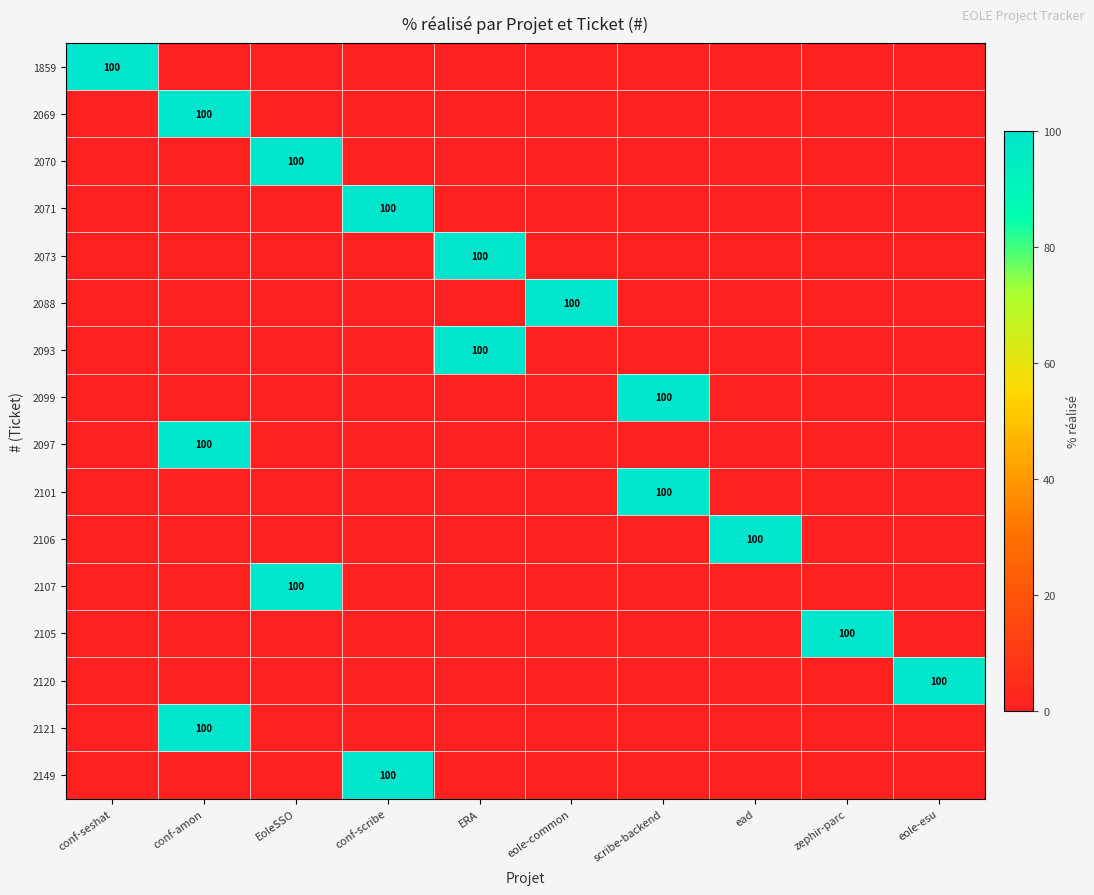

Is it true that 2088 equals 100 at eole-common?

True